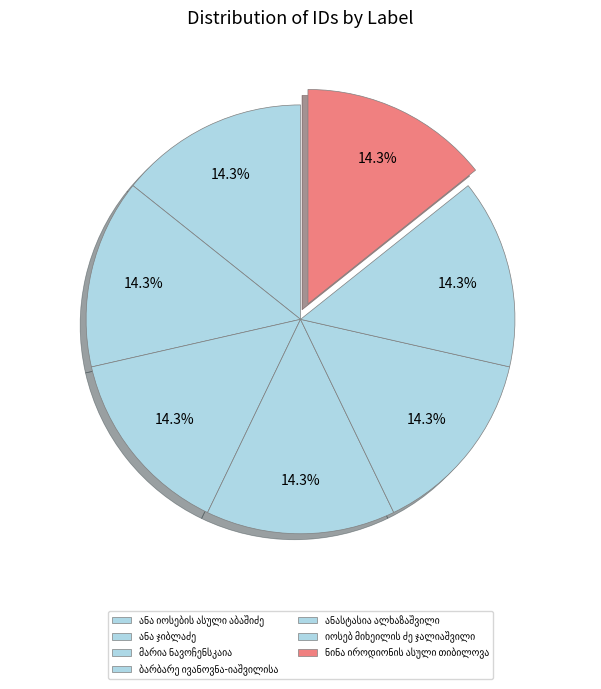

What percentage do ანასტასია ალხაზაშვილი and მარია ნავოჩენსკაია together represent?

28.6%